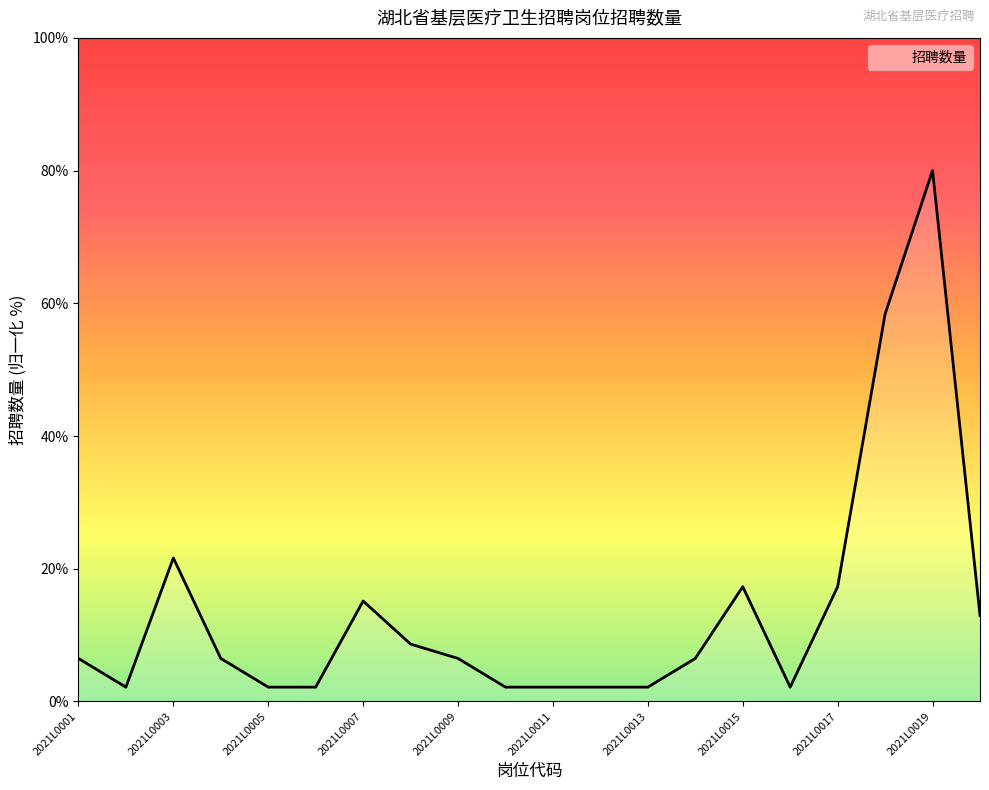

Reading left to right, list all the values displayed in this chart.

6.5	2.2	21.6	6.5	2.2	2.2	15.1	8.6	6.5	2.2	2.2	2.2	2.2	6.5	17.3	2.2	17.3	58.4	80.0	13.0